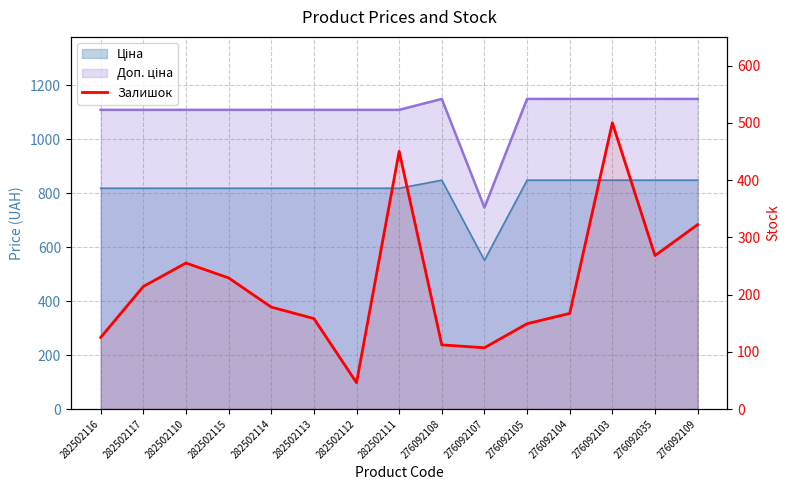

Where does the data first go above 178?

282502117